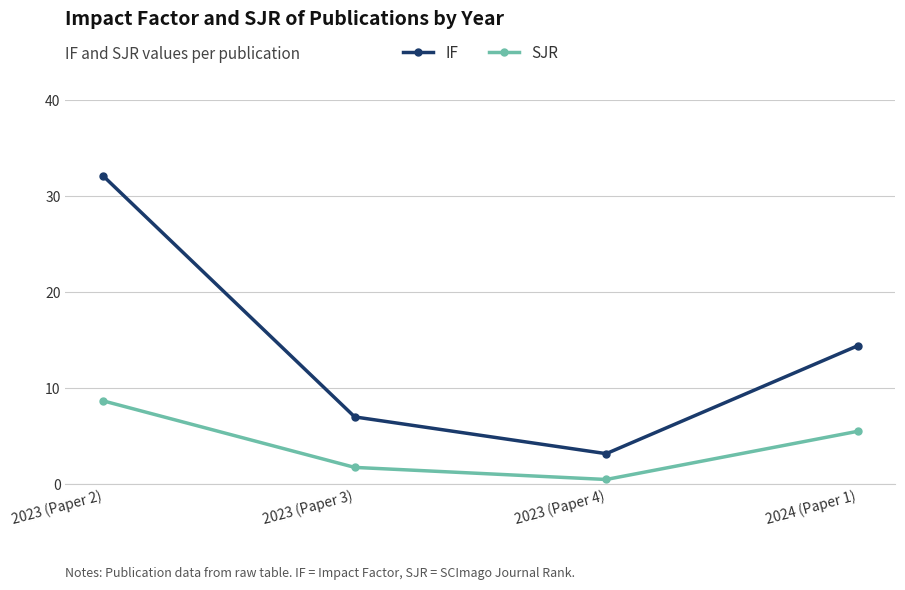

Which series has the largest total across all categories?

IF